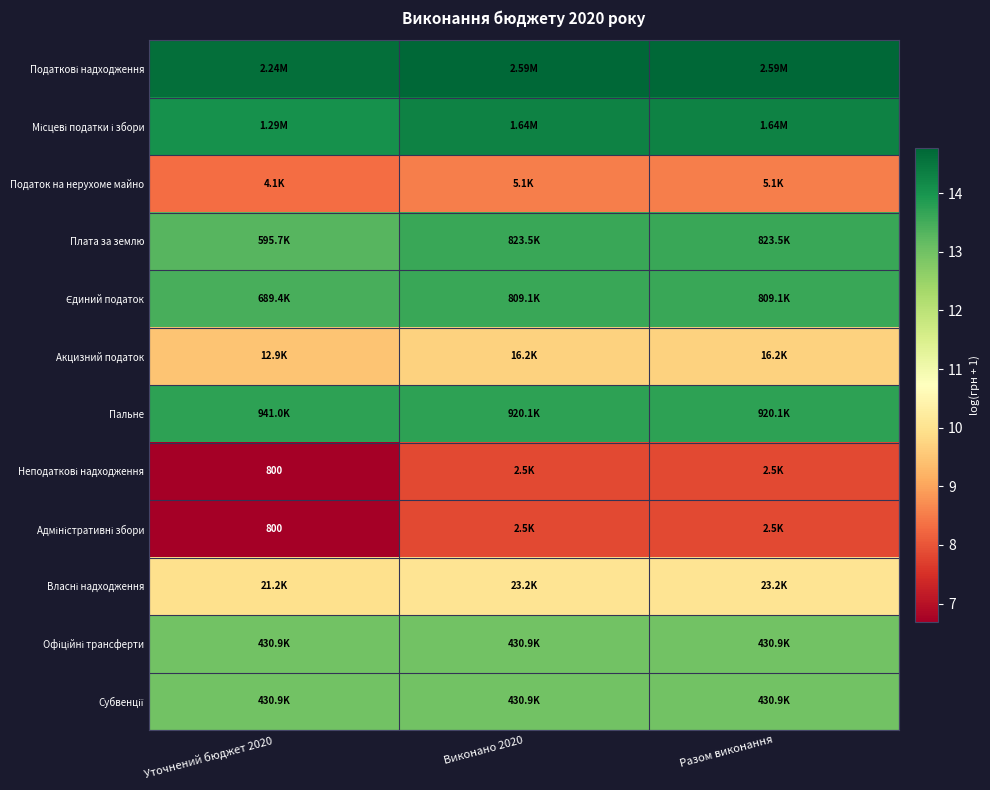

Rank the series at Уточнений бюджет 2020 from lowest to highest value.

Неподаткові надходження, Адміністративні збори, Податок на нерухоме майно, Акцизний податок, Власні надходження, Офіційні трансферти, Субвенції, Плата за землю, Єдиний податок, Пальне, Місцеві податки і збори, Податкові надходження